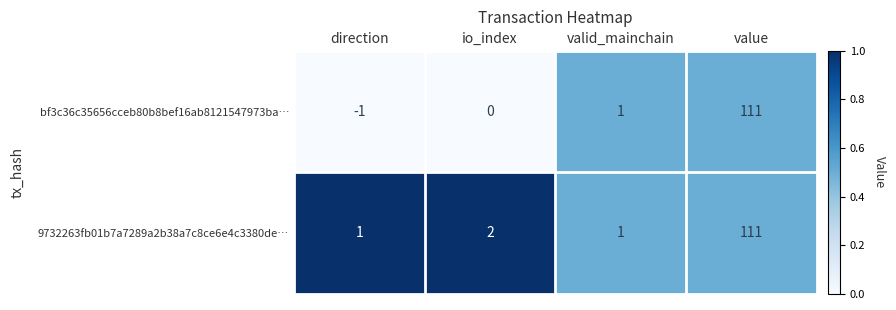

Rank the series by their average value, from highest to lowest.

9732263fb01b7a7289a2b38a7c8ce6e4c3380de…, bf3c36c35656cceb80b8bef16ab8121547973ba…